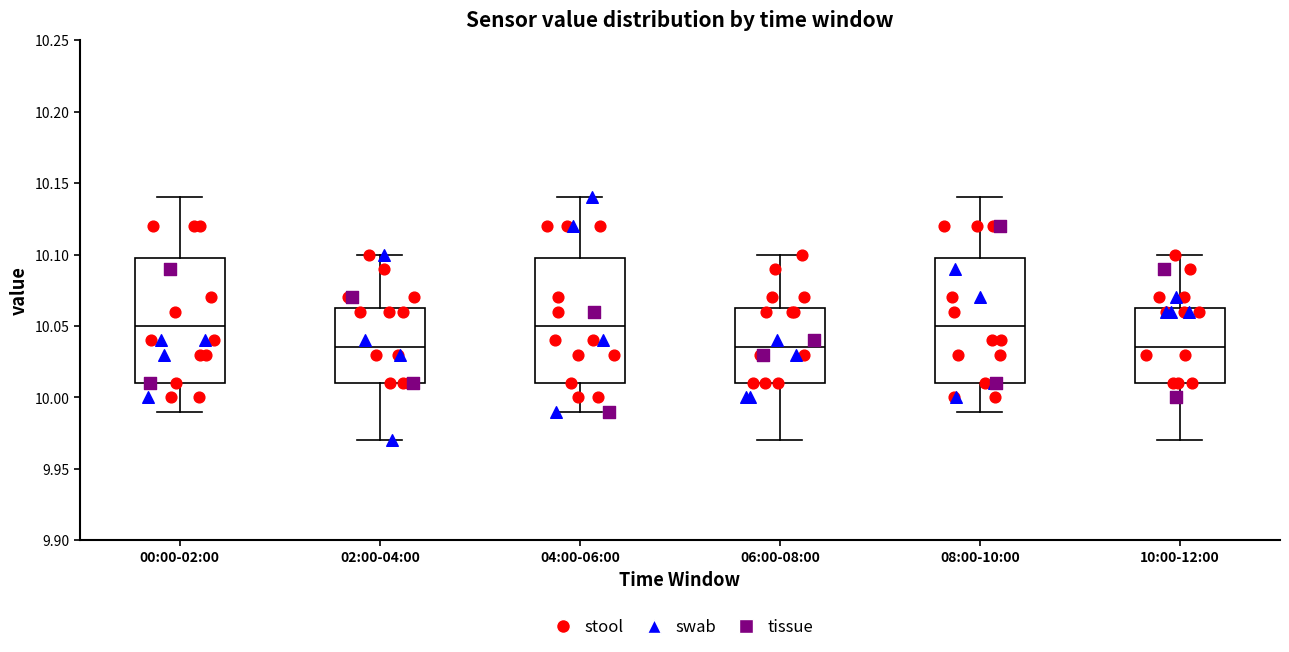

Reading left to right, read every box against the y-axis: the position of its median line, the range the box covers, and the ends of its whiskers. The values are not printed on the chart, so give them approximately, as read against the axis.

00:00-02:00: median 10.050, box 10.010 to 10.100, whiskers 9.990 to 10.140
02:00-04:00: median 10.035, box 10.010 to 10.065, whiskers 9.970 to 10.100
04:00-06:00: median 10.050, box 10.010 to 10.100, whiskers 9.990 to 10.140
06:00-08:00: median 10.035, box 10.010 to 10.065, whiskers 9.970 to 10.100
08:00-10:00: median 10.050, box 10.010 to 10.100, whiskers 9.990 to 10.140
10:00-12:00: median 10.035, box 10.010 to 10.065, whiskers 9.970 to 10.100